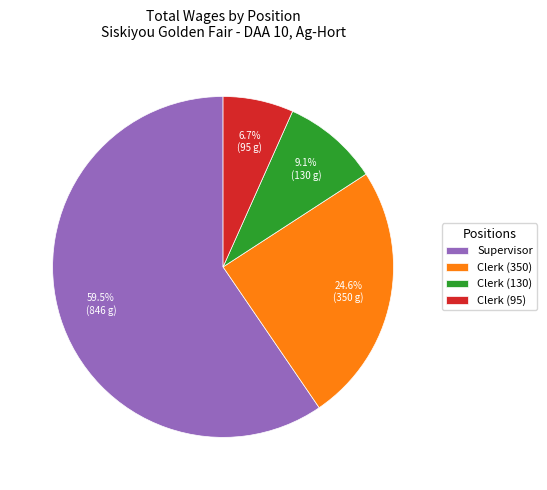

To the nearest percent, what portion does Clerk (130) represent?

9%